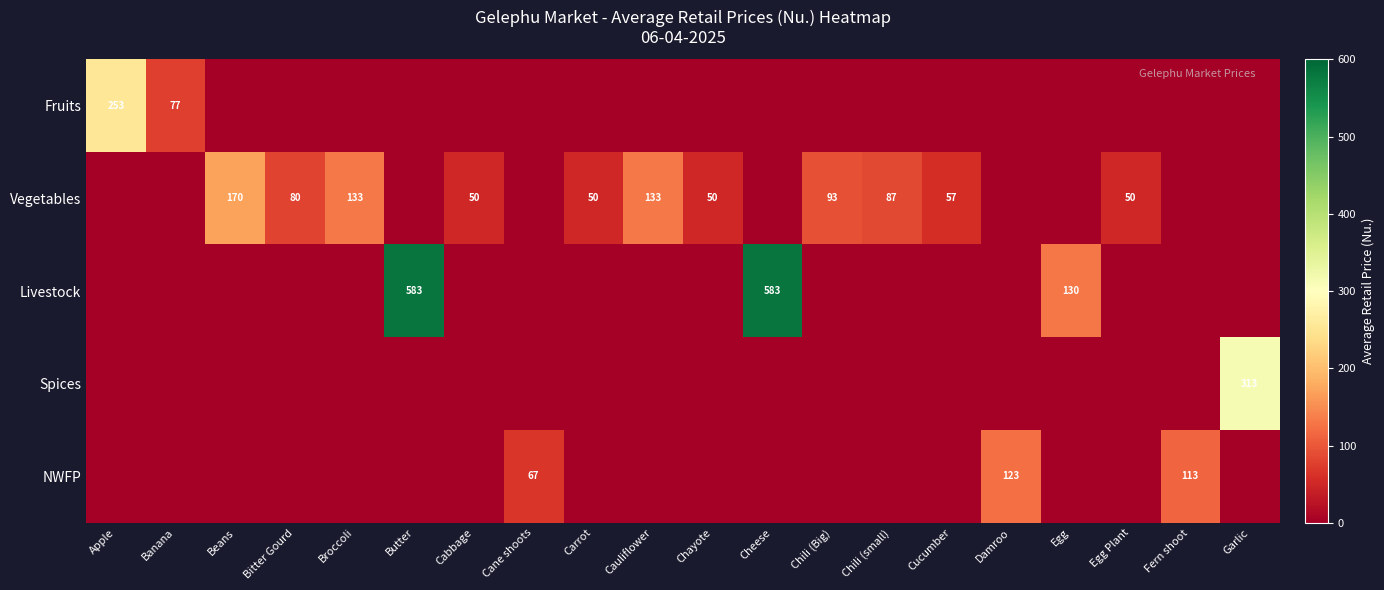

At which category does the chart reach its minimum across all series?

Beans